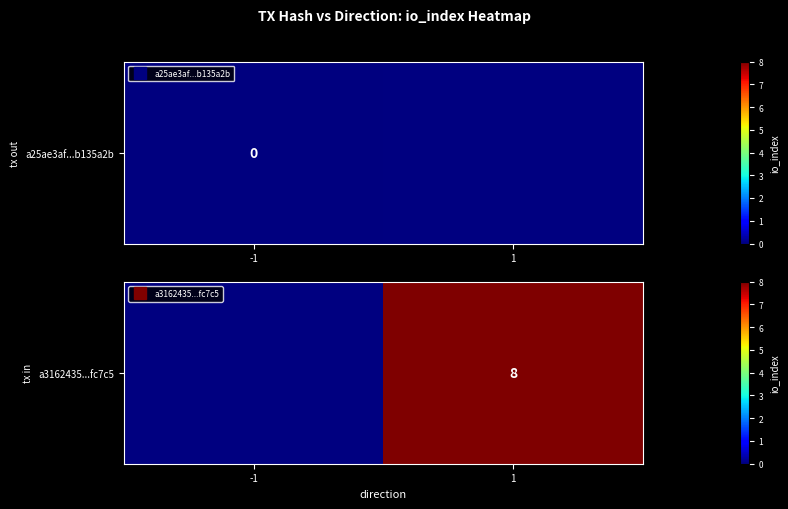

The chart shows a value of nan at -1. True or false?

False